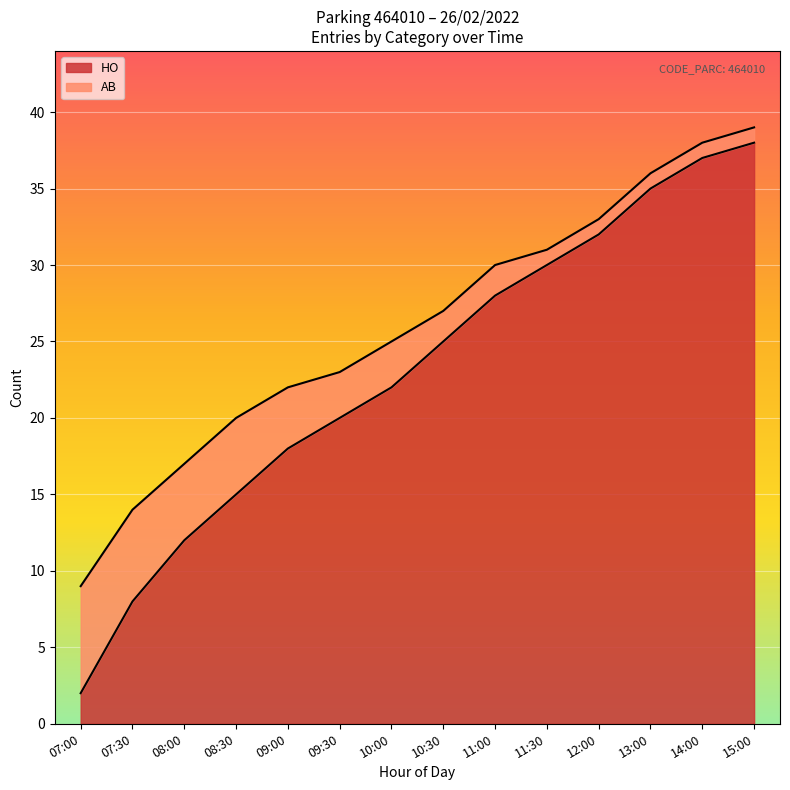

What is the greatest value displayed?

38